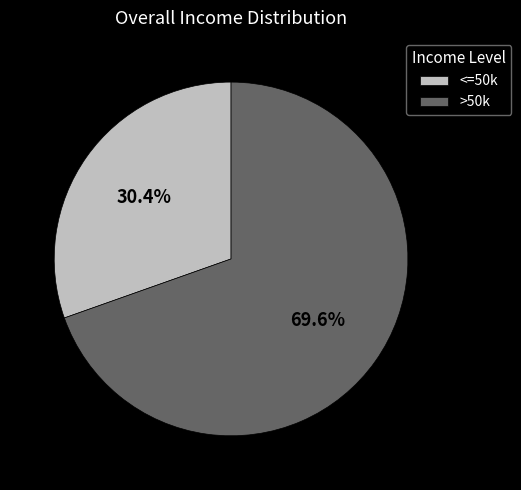

Is there any slice that represents more than half of the pie?

Yes